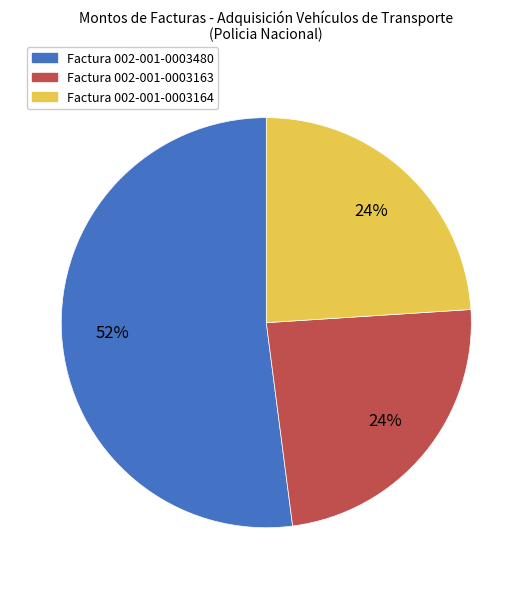

Is it true that Factura 002-001-0003163 is 30% of the pie?

False